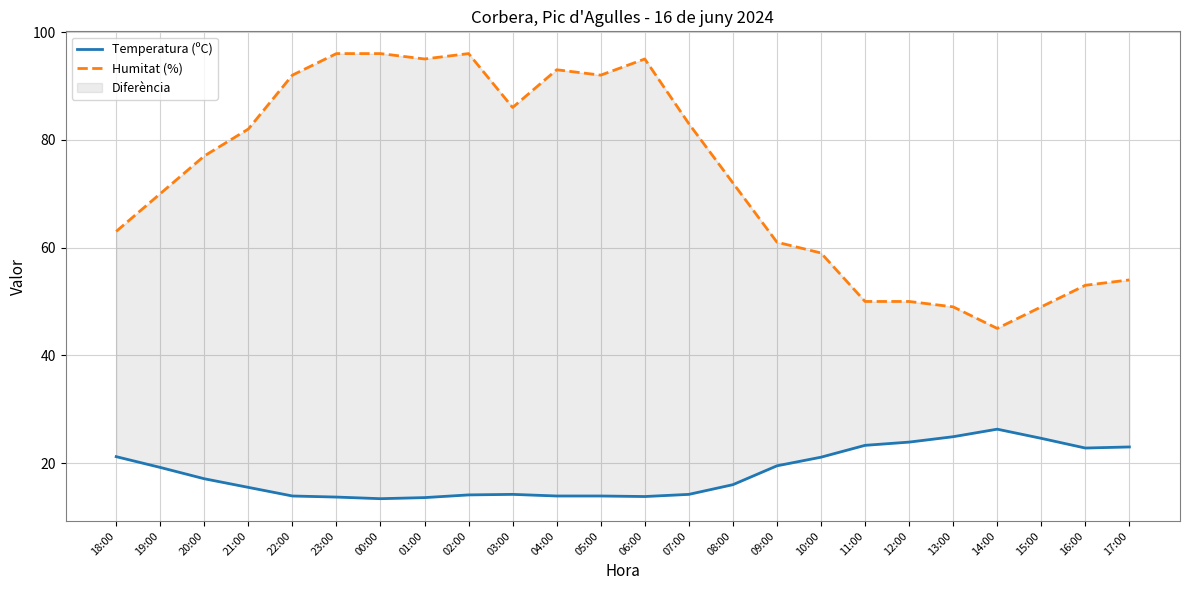

What is the average value of the Temperatura (ºC) series?

18.2